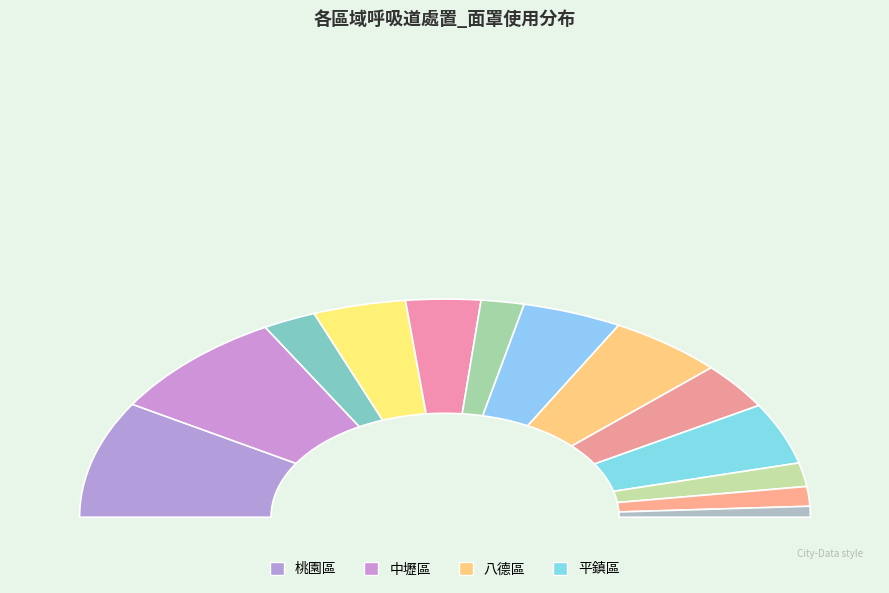

Does any single category account for the majority?

No